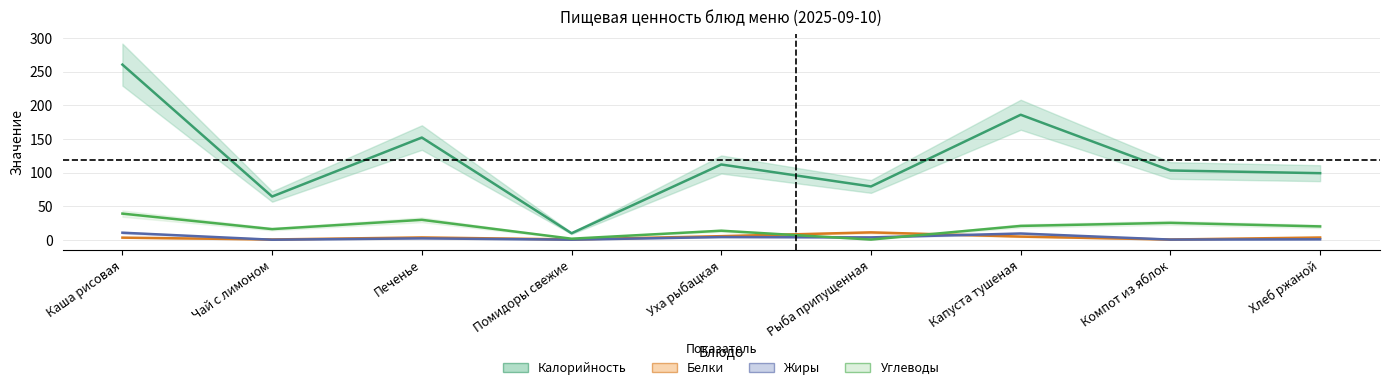

Where do Жиры and Углеводы first cross each other?

Уха рыбацкая and Рыба припущенная